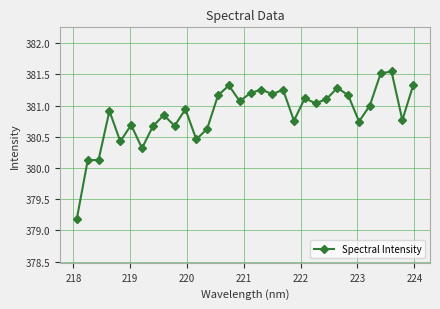

True or false: the data has more than 1 interior local peaks.

True